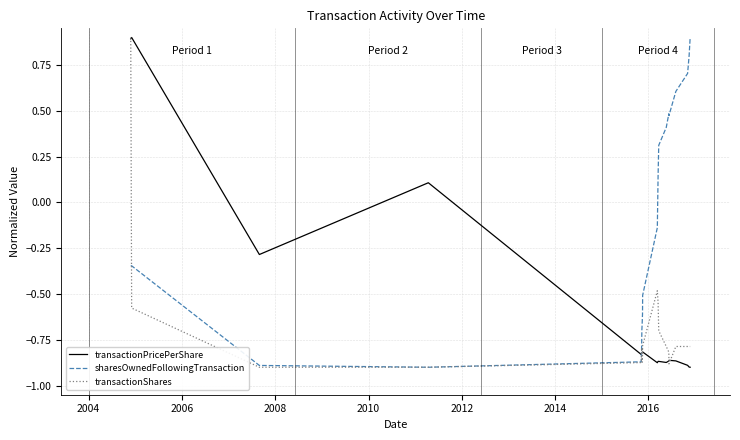

What is the highest value of the transactionPricePerShare series?

0.9